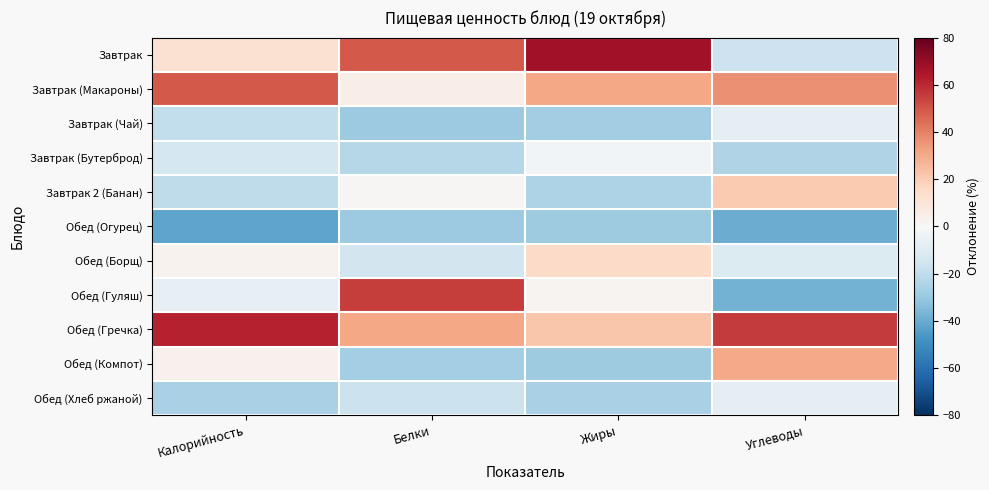

What is the spread (max minus min) of values at Белки?

84.3